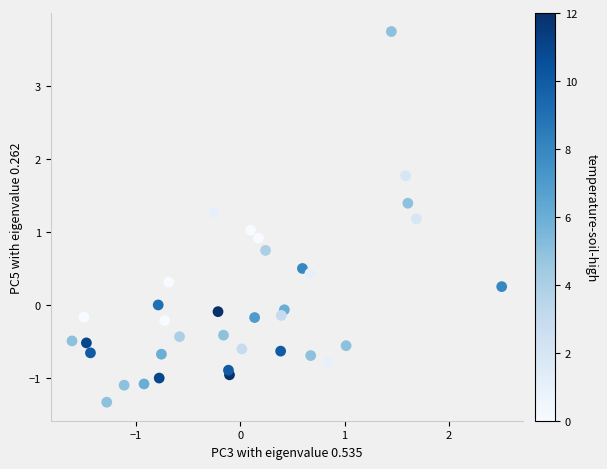

What is the range of Y values (max minus min)?

5.1